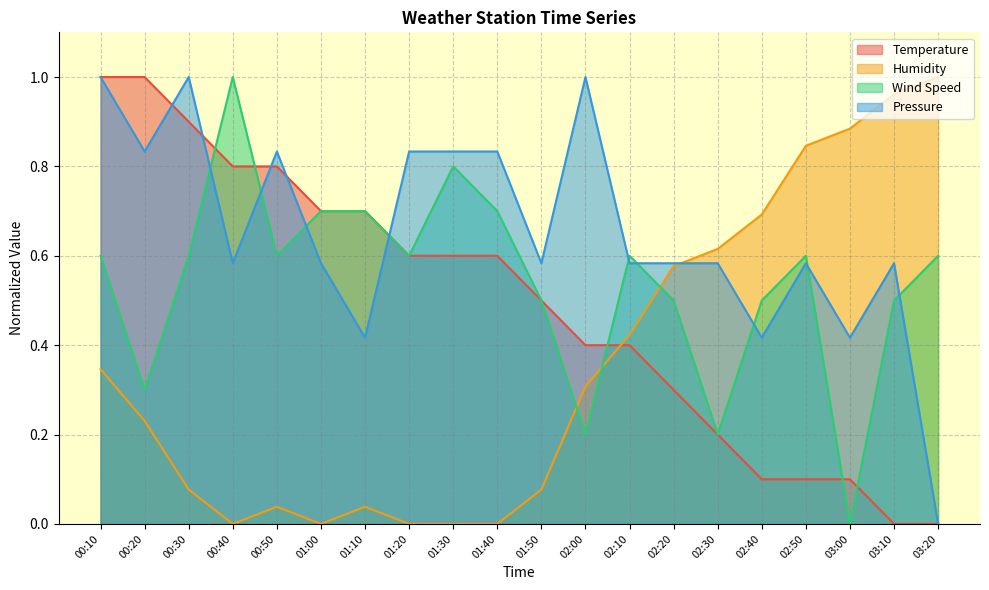

List the series in order of their peak value, highest first.

Humidity, Pressure, Temperature, Wind Speed